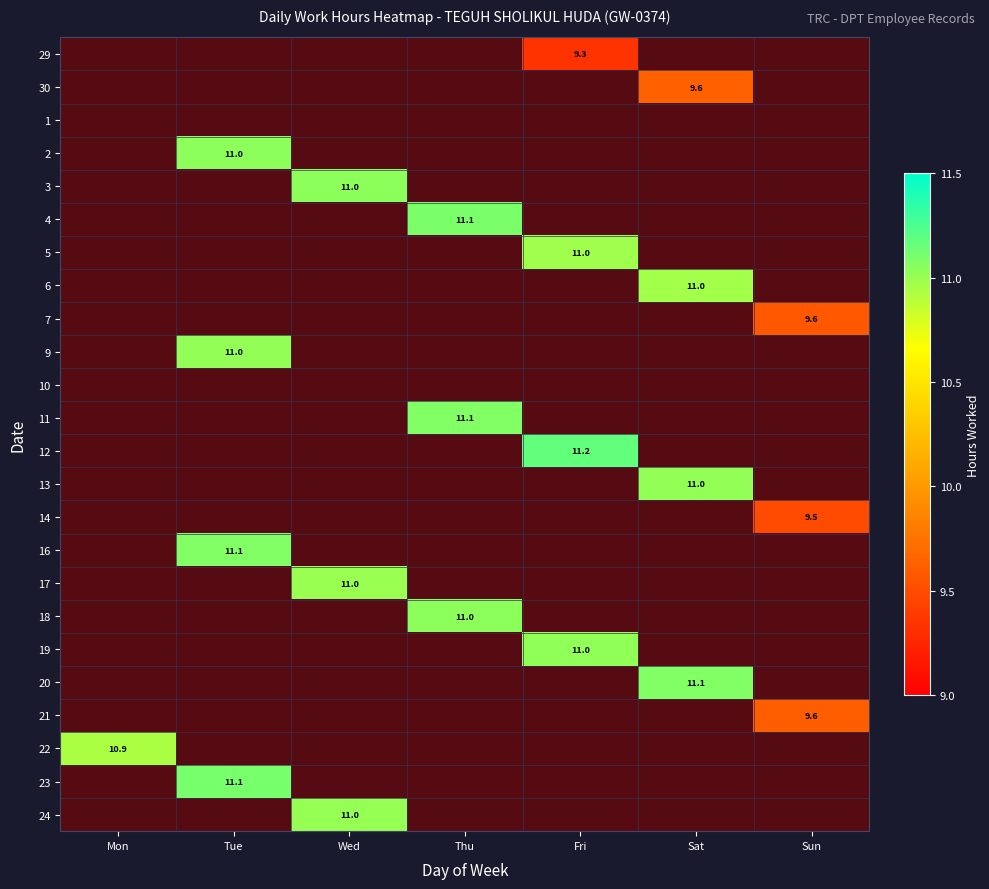

The value of 4 at Tue is 6.3. True or false?

False